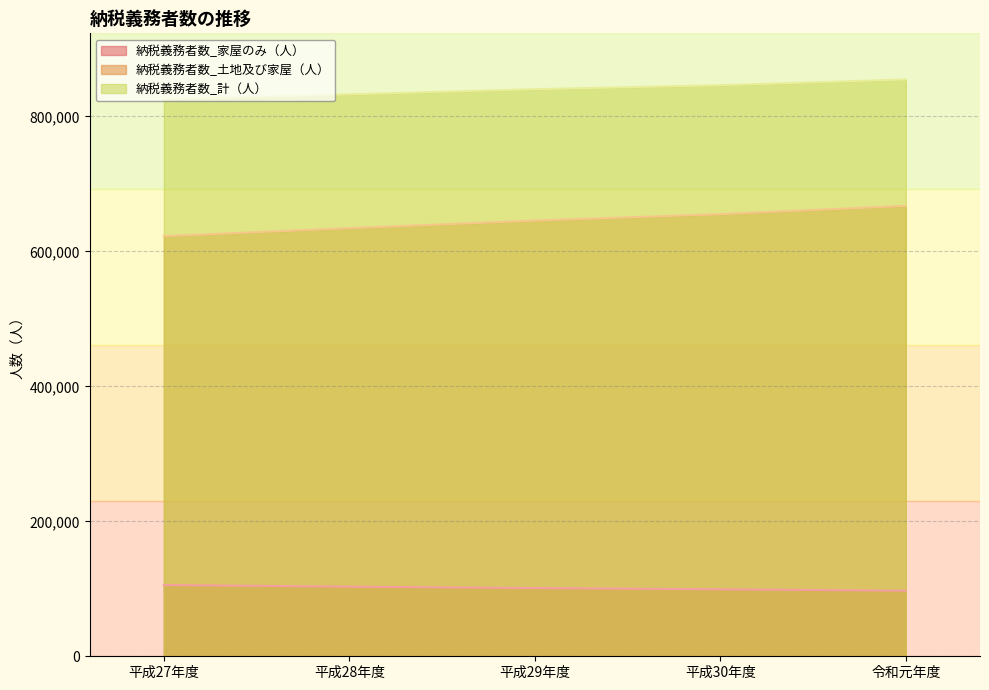

True or false: 納税義務者数_計（人） has more than 2 interior local peaks.

False